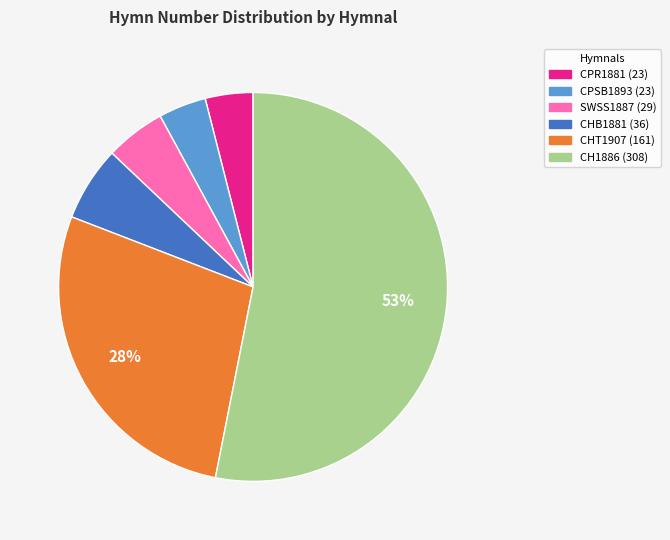

What is the largest slice in the pie chart?

CH1886 (308)